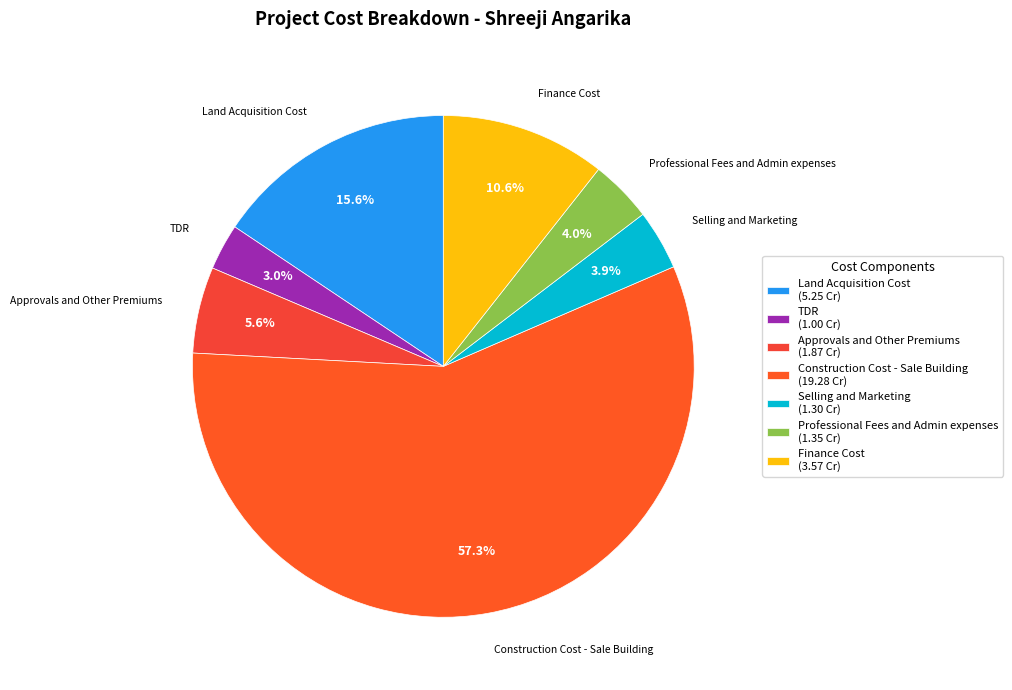

Approximately how many times larger is the value at Professional Fees and Admin expenses compared to Land Acquisition Cost?

0.3